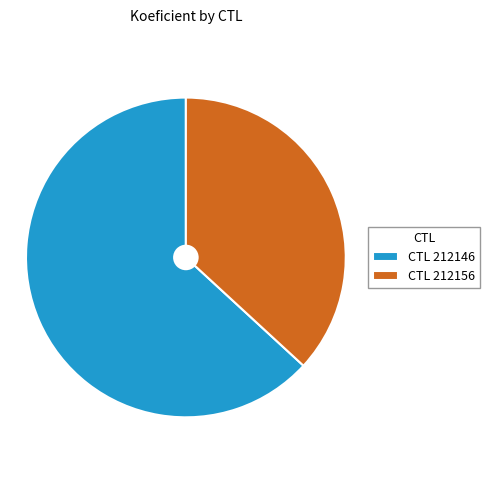

Is there a majority slice in this chart?

Yes